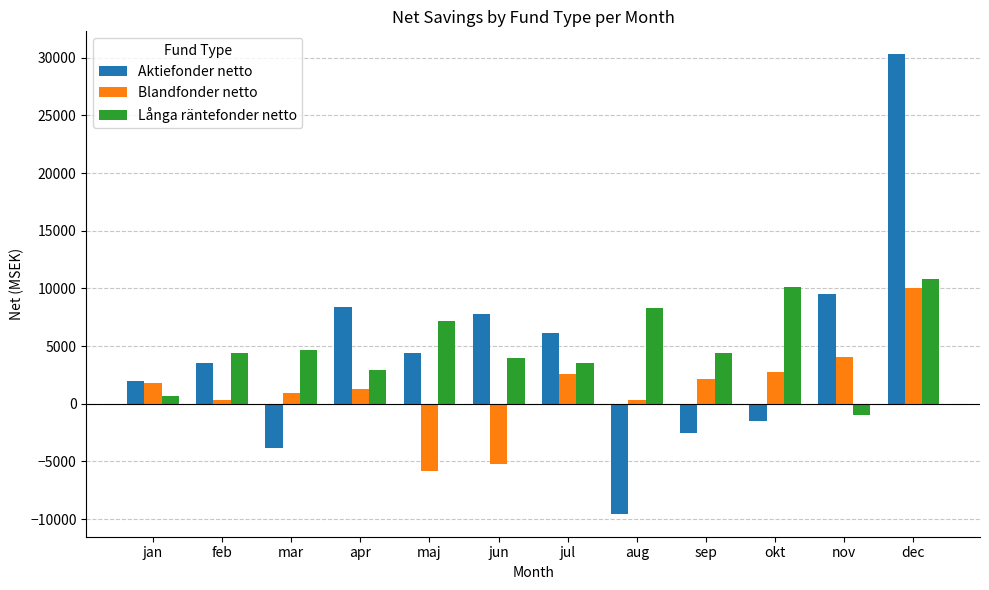

What is the average value of the Aktiefonder netto series?

4546.0